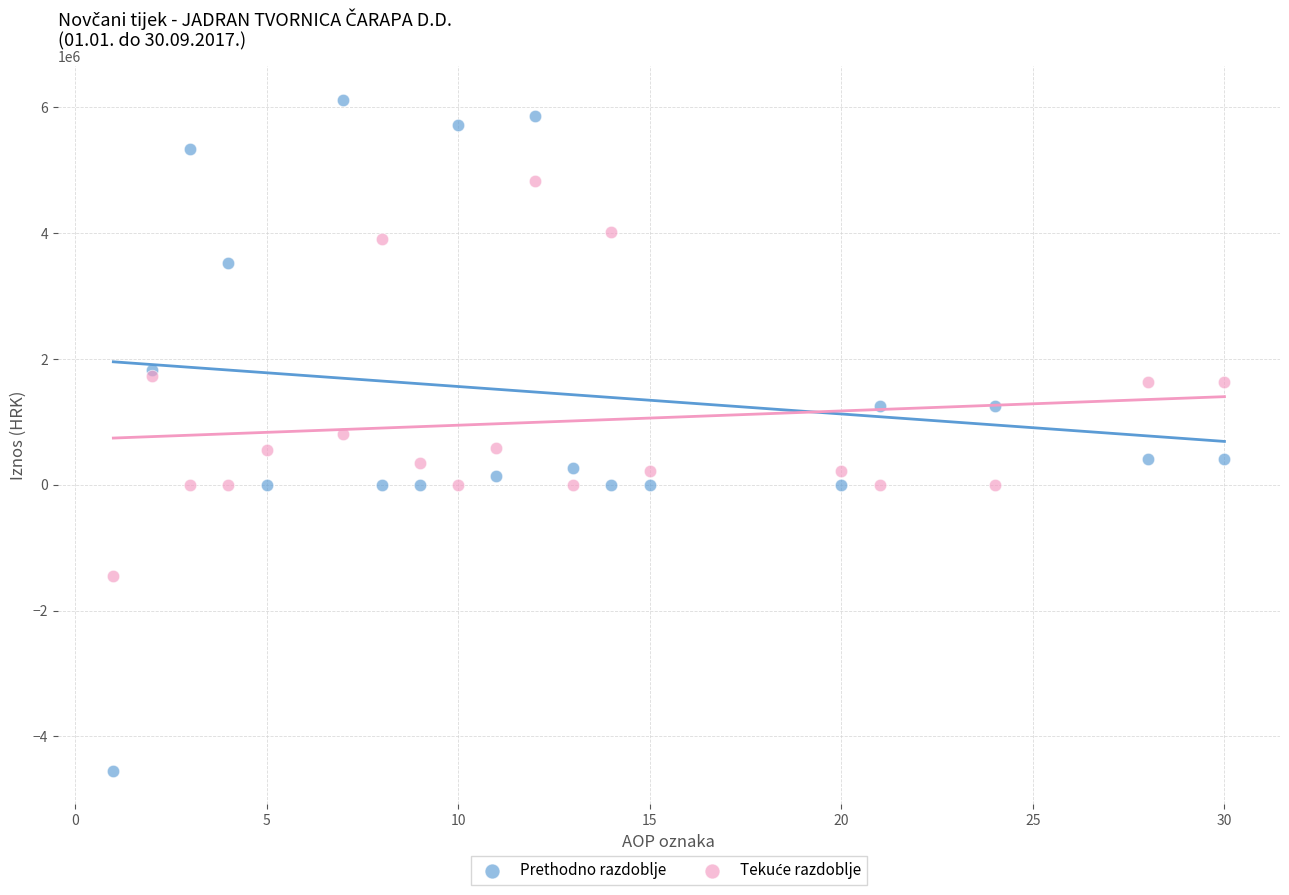

Which series has the largest Y range (max minus min)?

Prethodno razdoblje